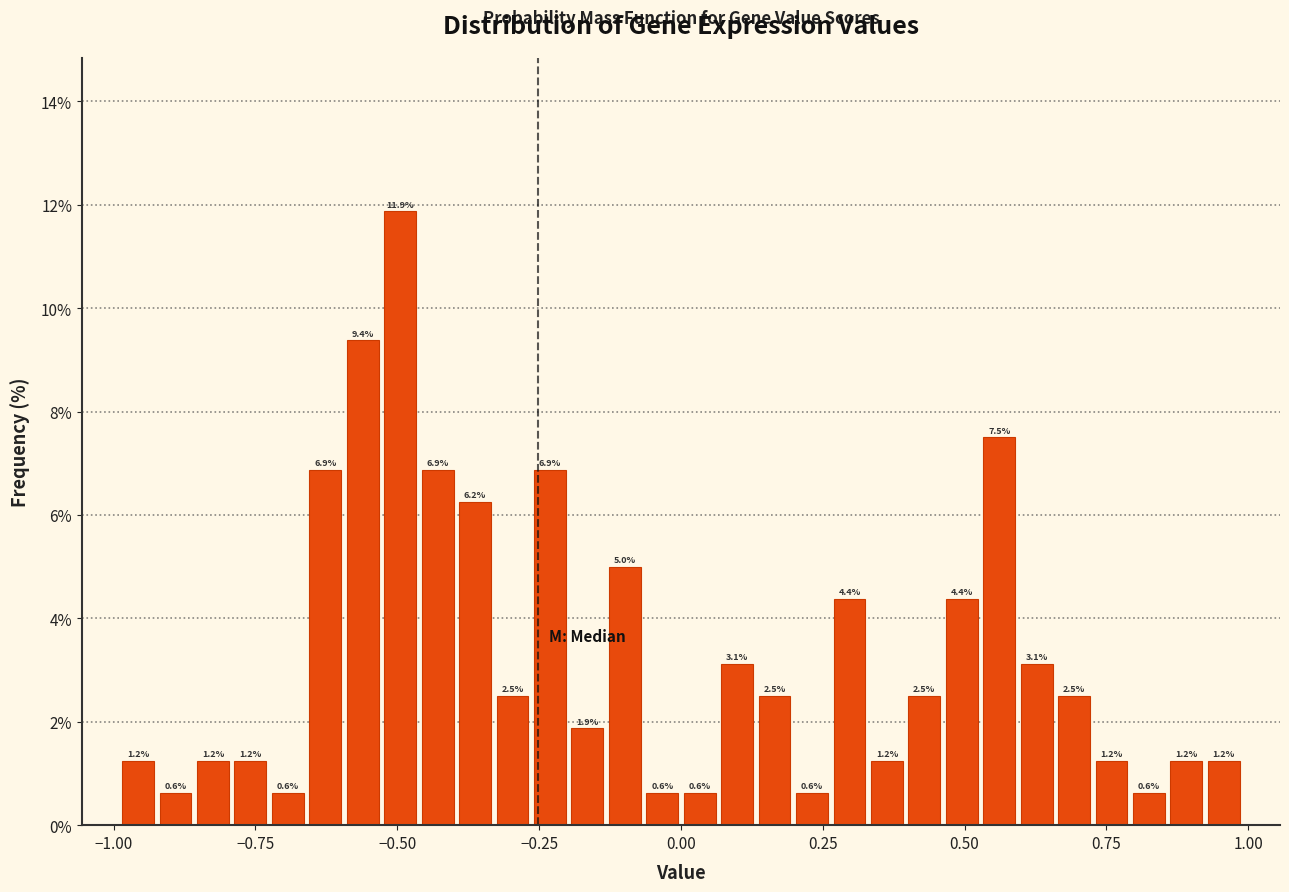

Around what value on the x-axis is the tallest bar? Give the approximate position of its centre, as read against the axis.

-0.50